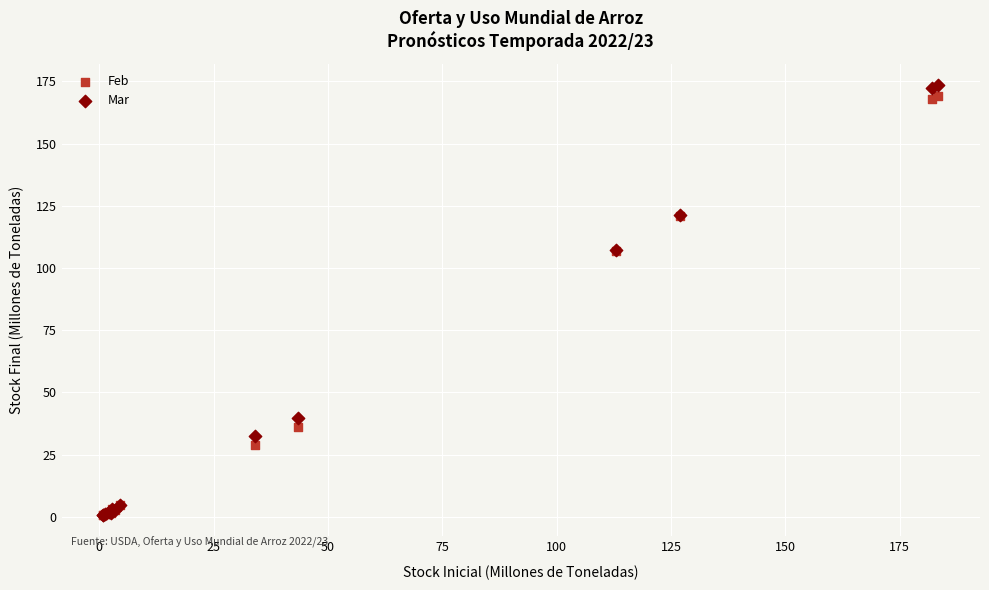

Which series has the widest spread of Y values?

Mar